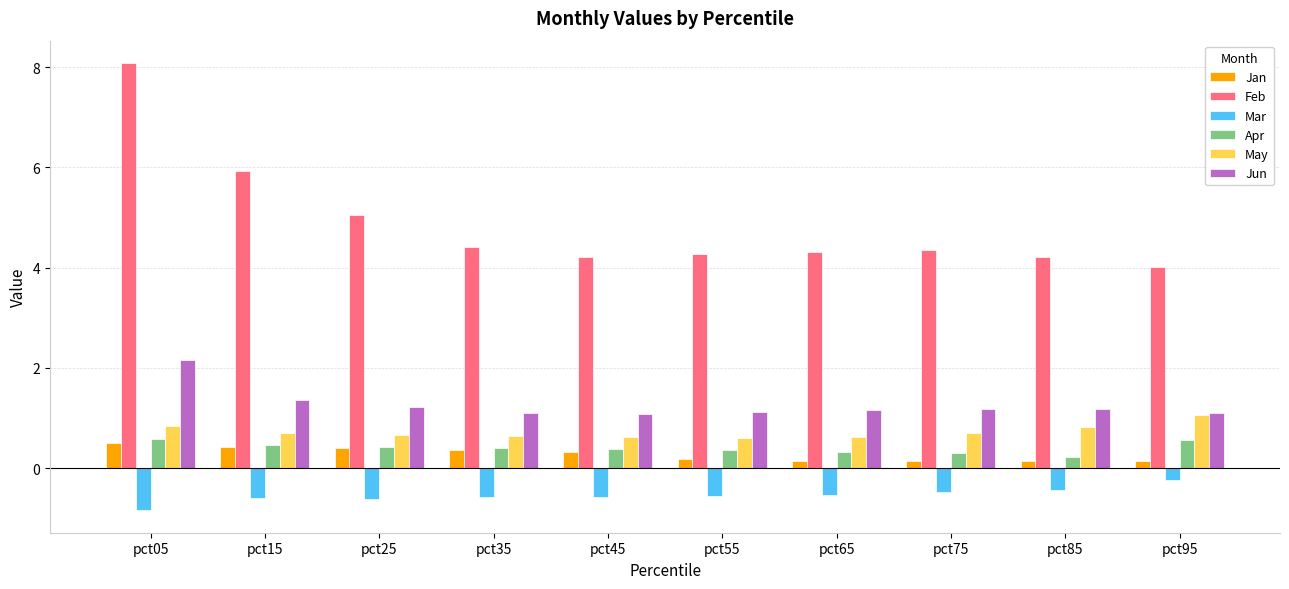

Read the May value at pct85.

0.8